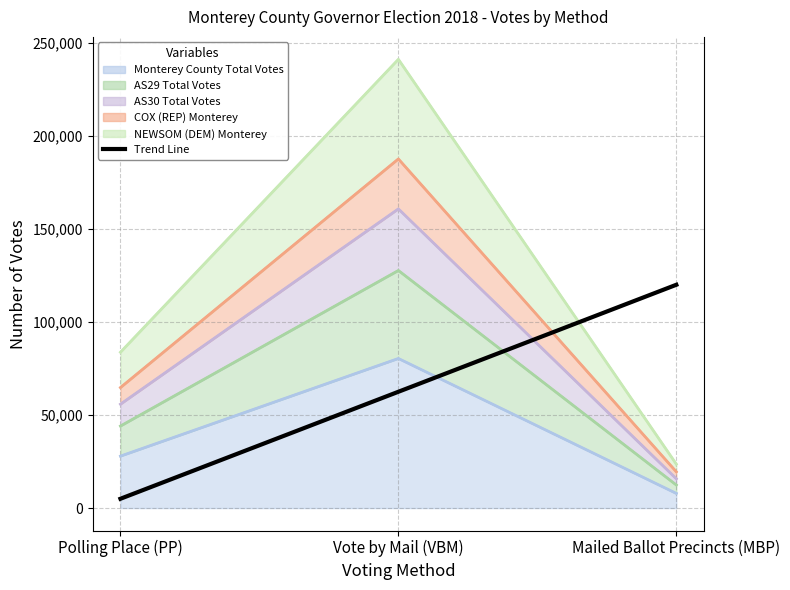

How many categories are shown in the chart?

3